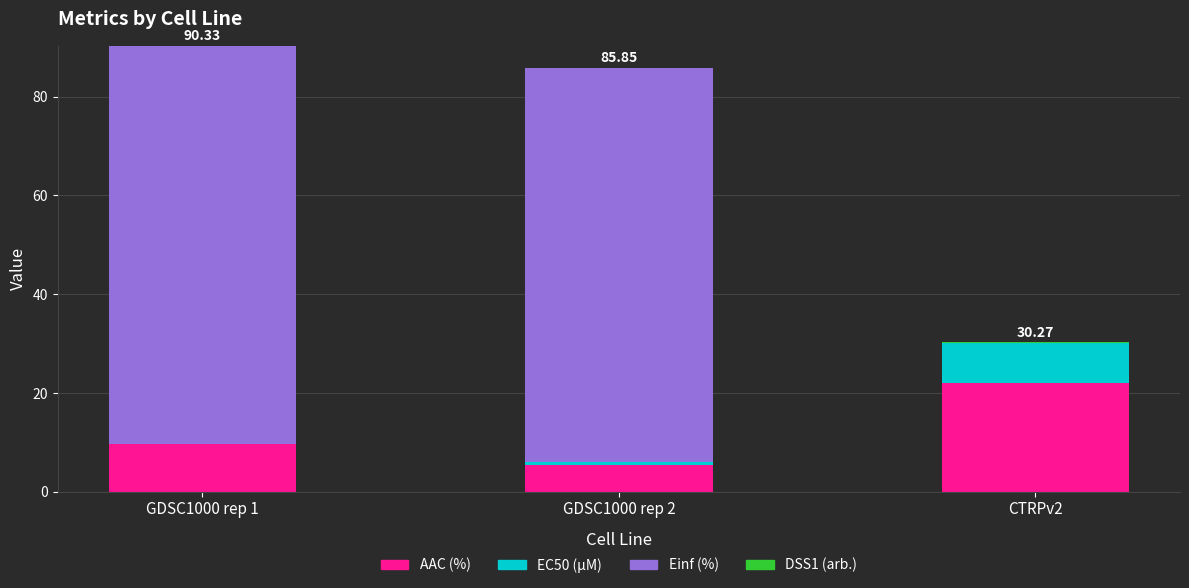

What is the total value across all series at GDSC1000 rep 1?

90.3